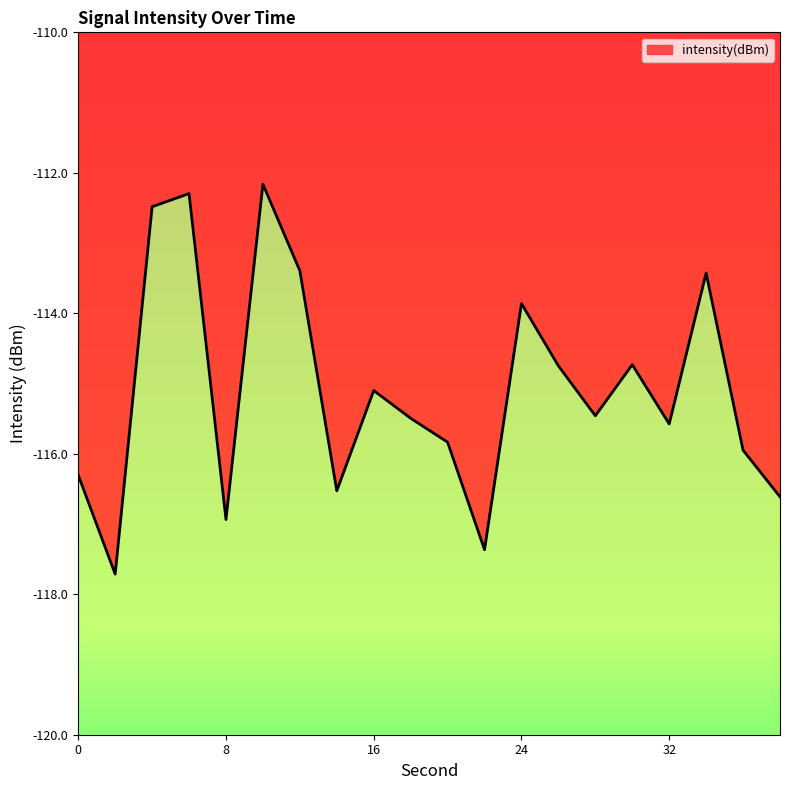

Is it true that the value at 6 is -162.3?

False